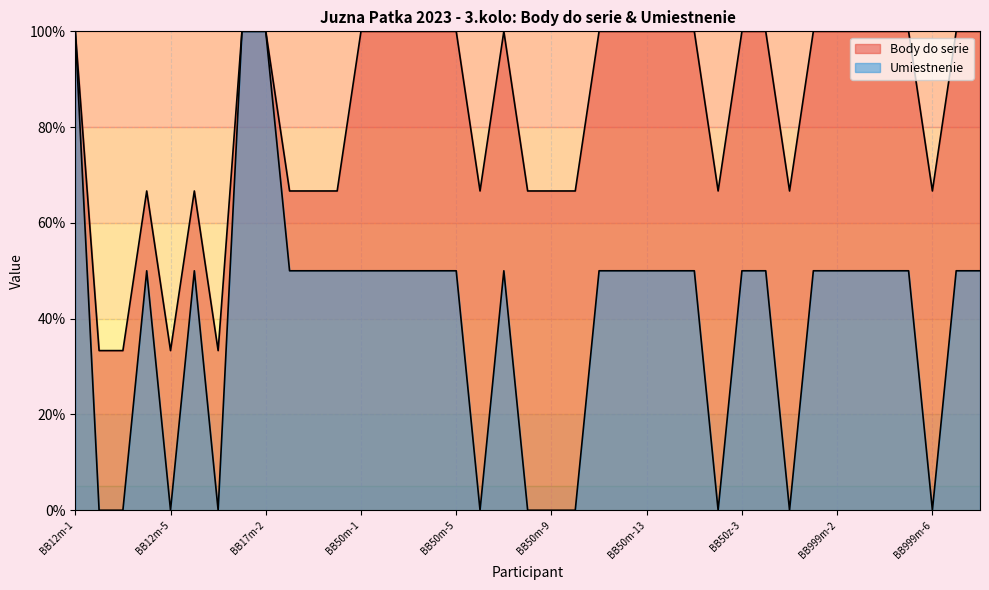

Does the chart have visible grid lines?

Yes